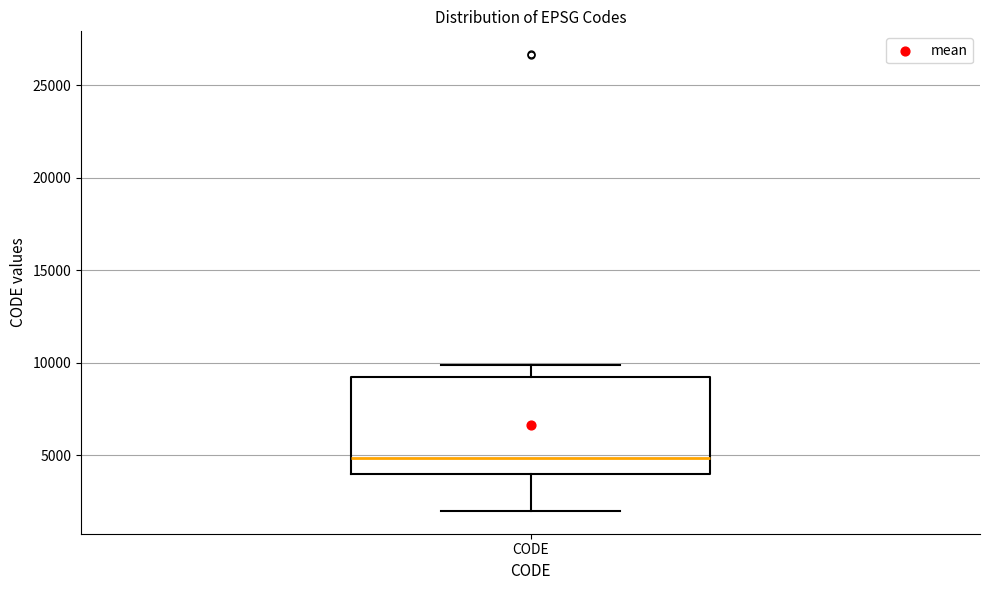

Transcribe this box plot: give where the median line is, the range the box spans, and where the two whiskers end, as read against the y-axis. The values are not printed on the chart, so give them approximately, as read against the axis.

median 5000, box 4000 to 9500, whiskers 2000 to 10000